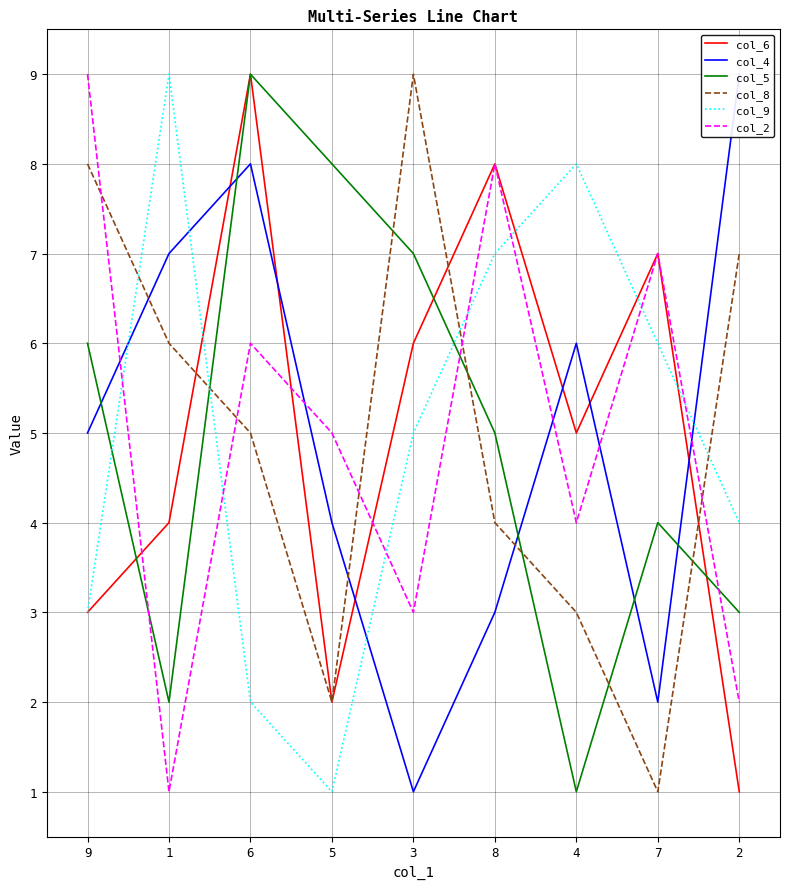

At which category does col_9 reach its first local peak?

1